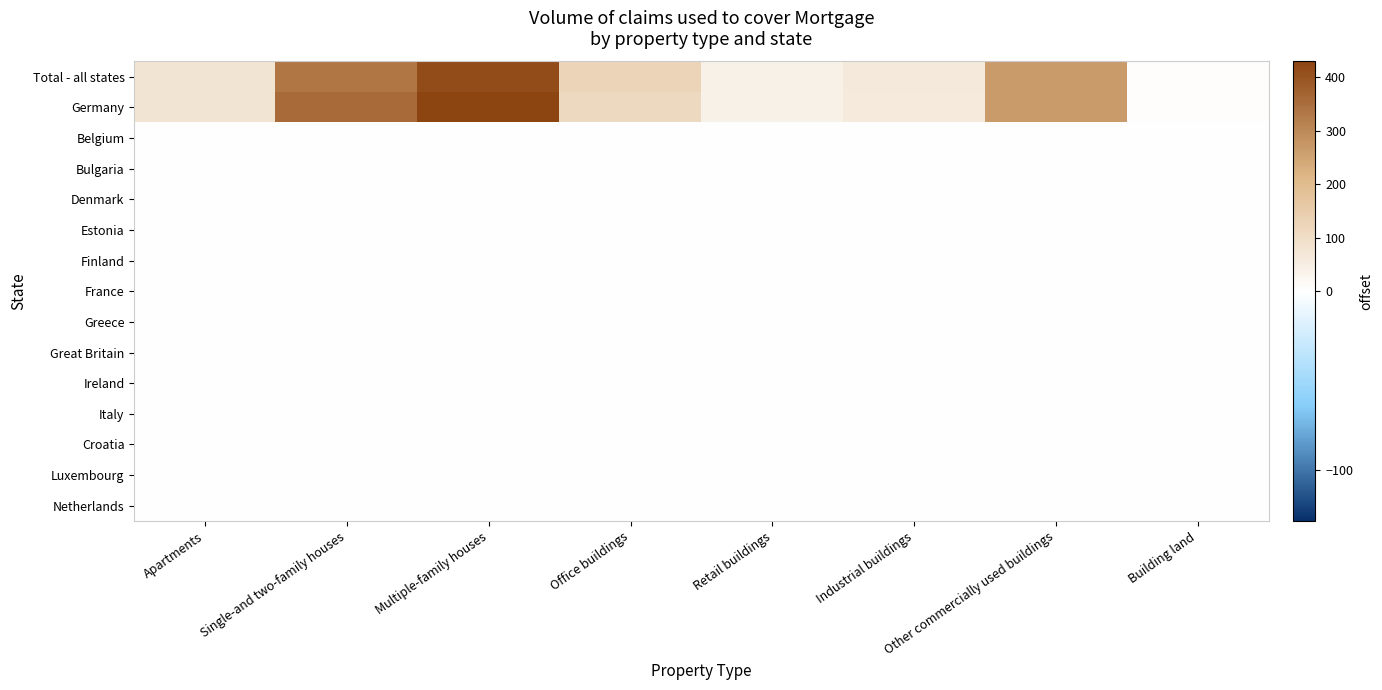

Count the number of categories in the chart.

8